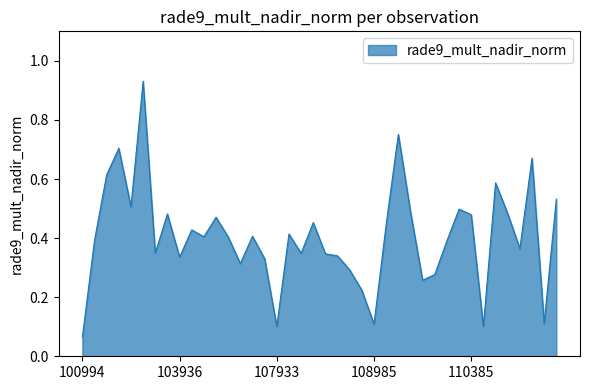

Which category has the lowest value across all series?

100994